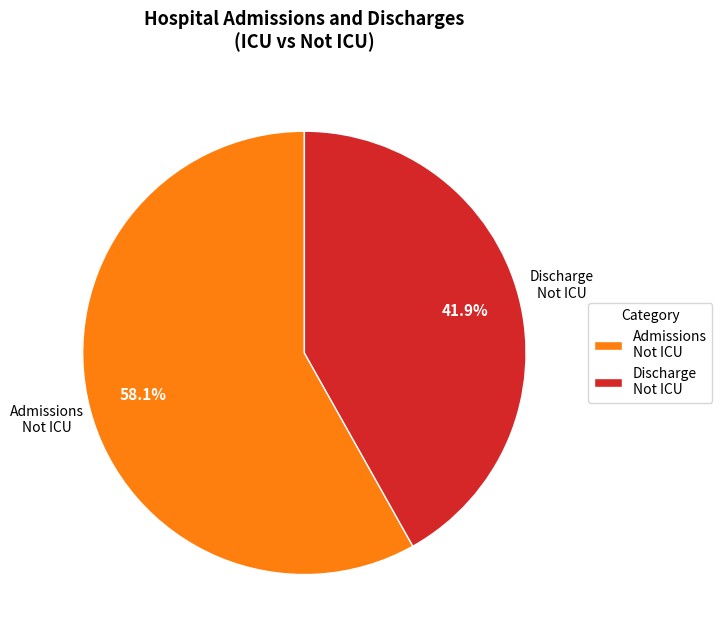

Count the number of slices in the pie.

2